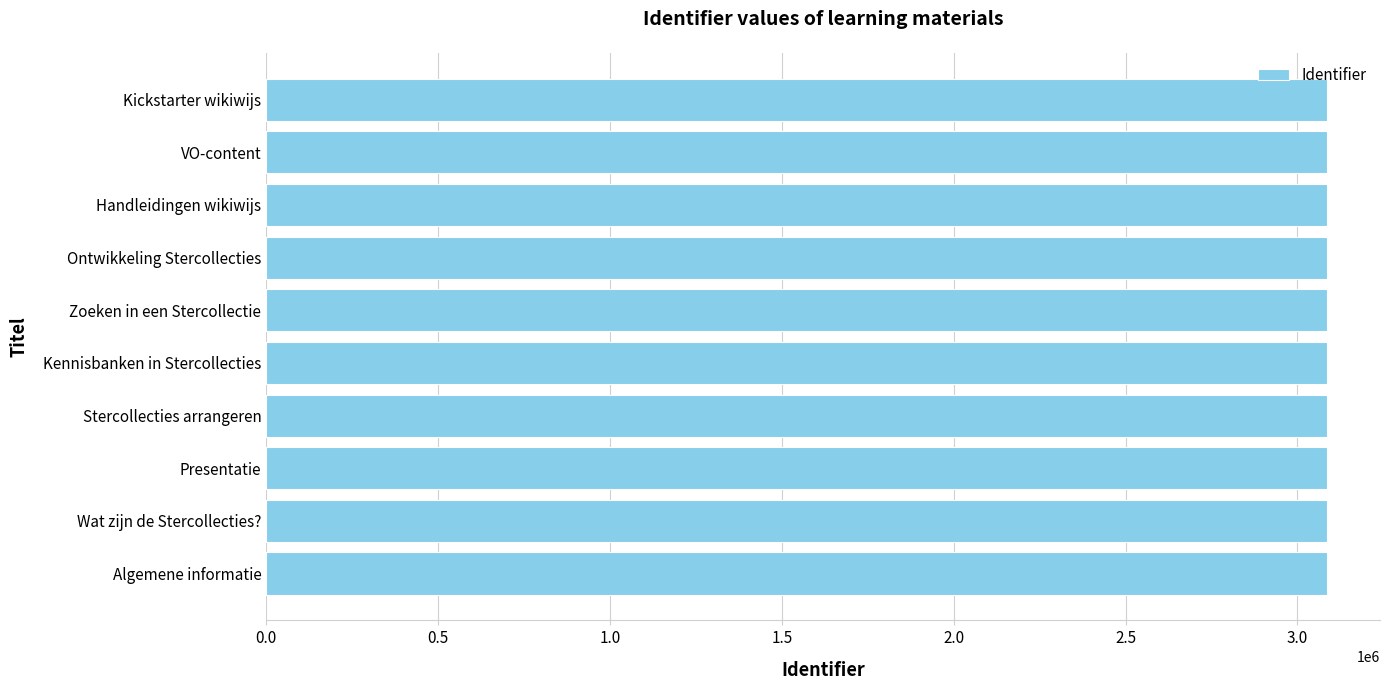

What is the sum of the values at Stercollecties arrangeren and Wat zijn de Stercollecties??

6170436